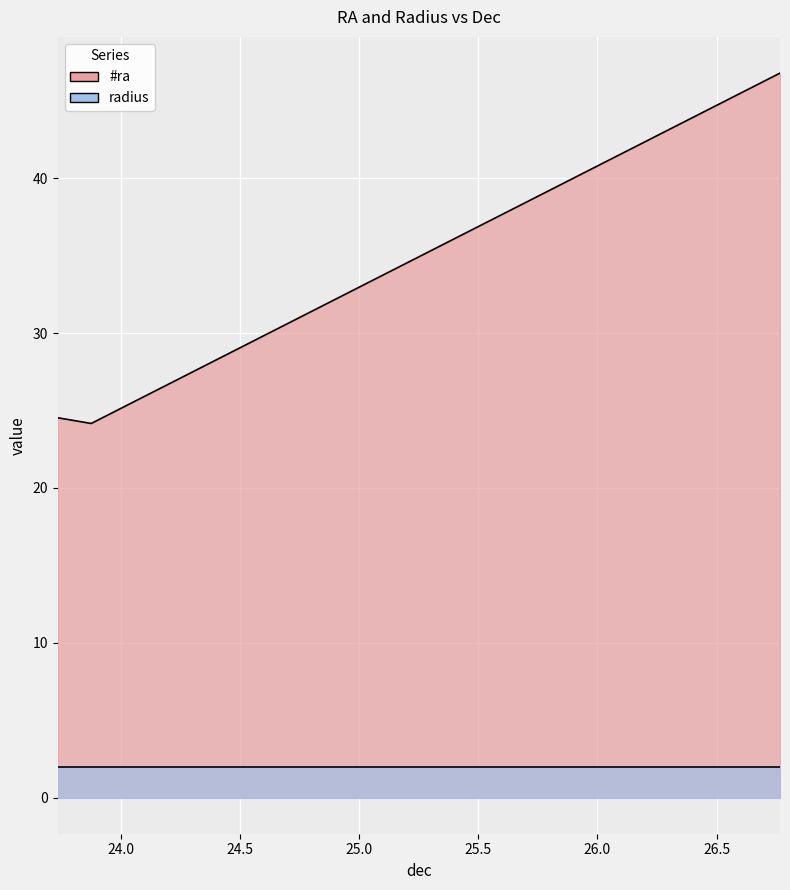

What is the difference between the maximum and minimum values?

22.6